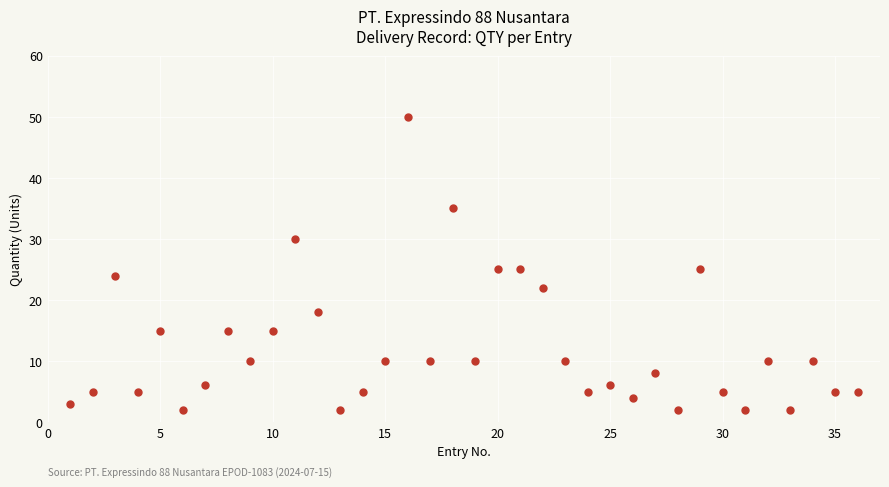

What is the range of Y values (max minus min)?

48